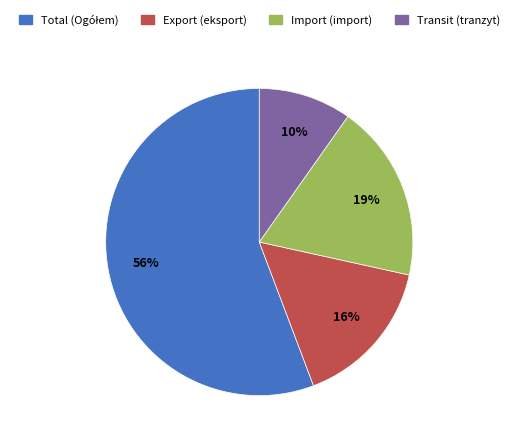

How many slices are in this pie chart?

4